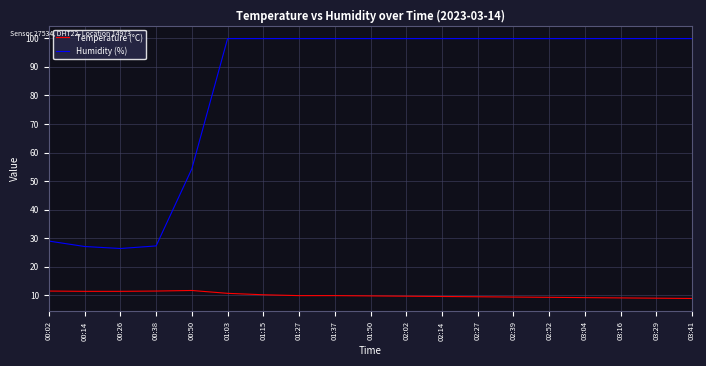

Where is Humidity (%) nearest to the value 63?

00:50